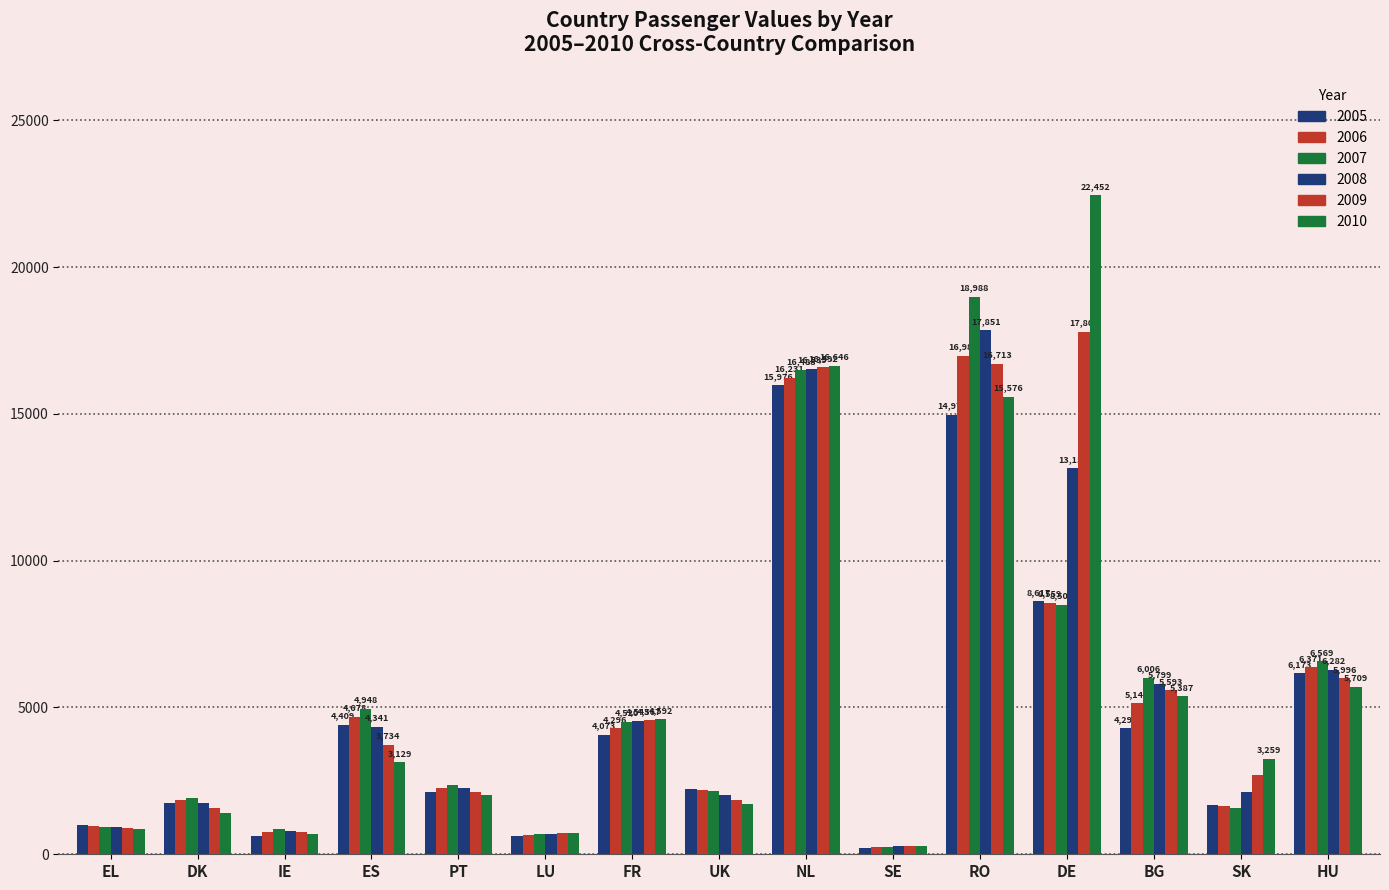

How many groups of bars are there?

15